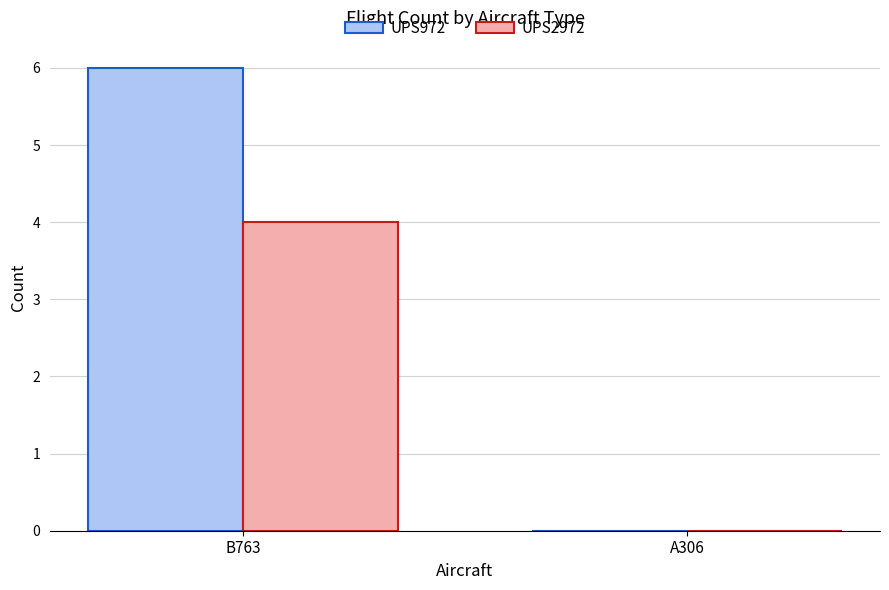

Which series changed the most between B763 and A306?

UPS972